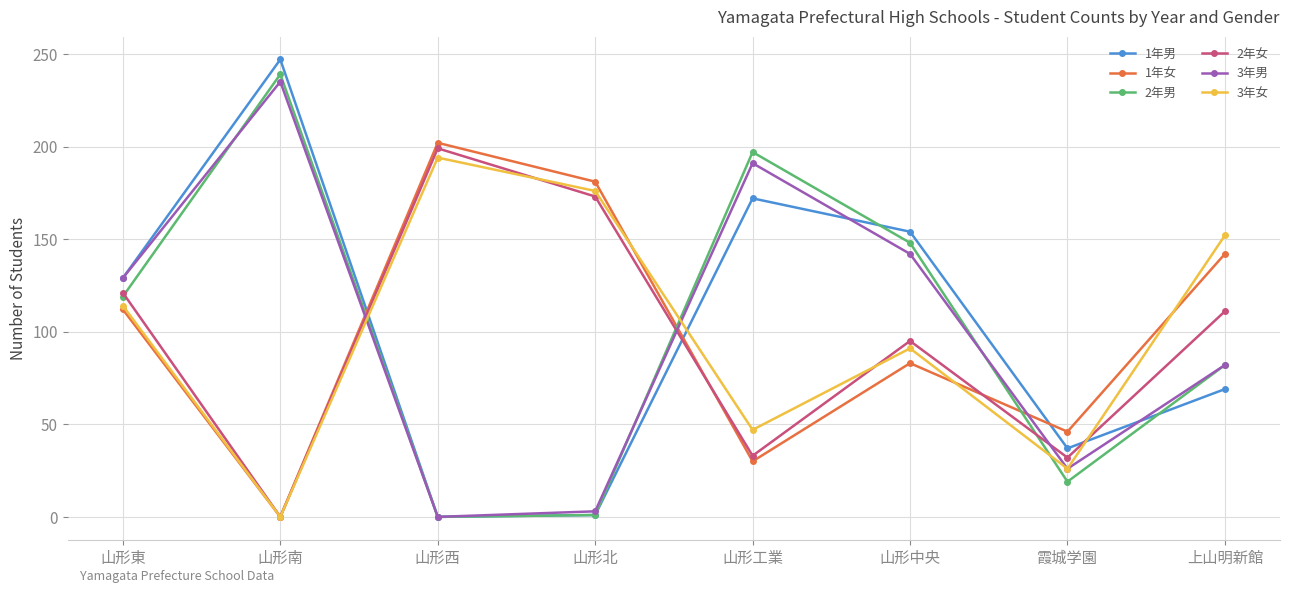

Where is the first local maximum for 2年女?

山形西